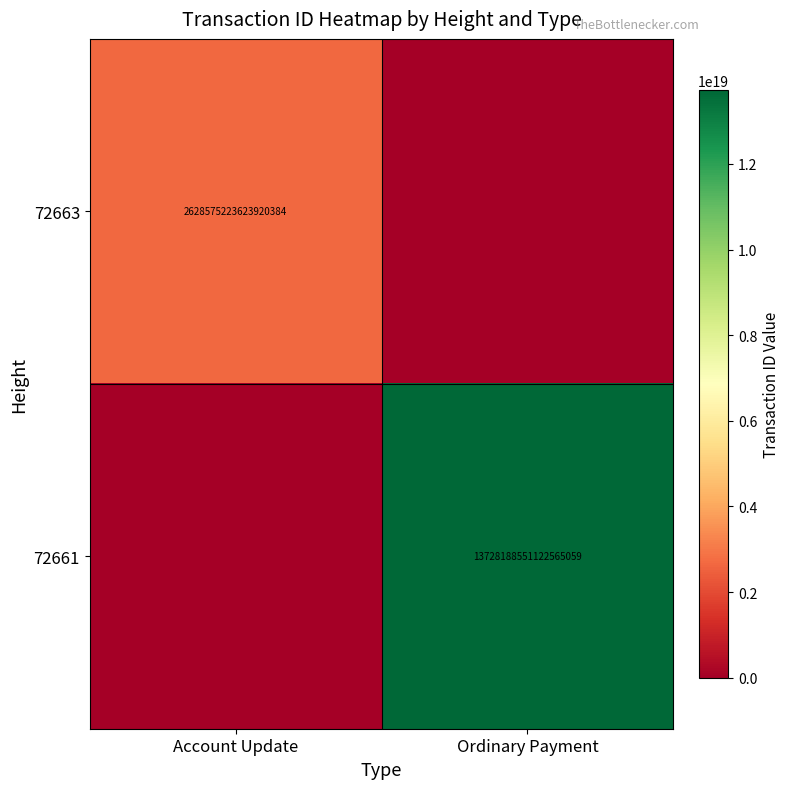

The 72663 series shows 4438575235356624384 at Account Update. True or false?

False